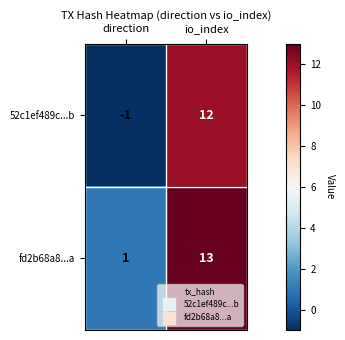

The value of fd2b68a8...a at direction is 0. True or false?

False